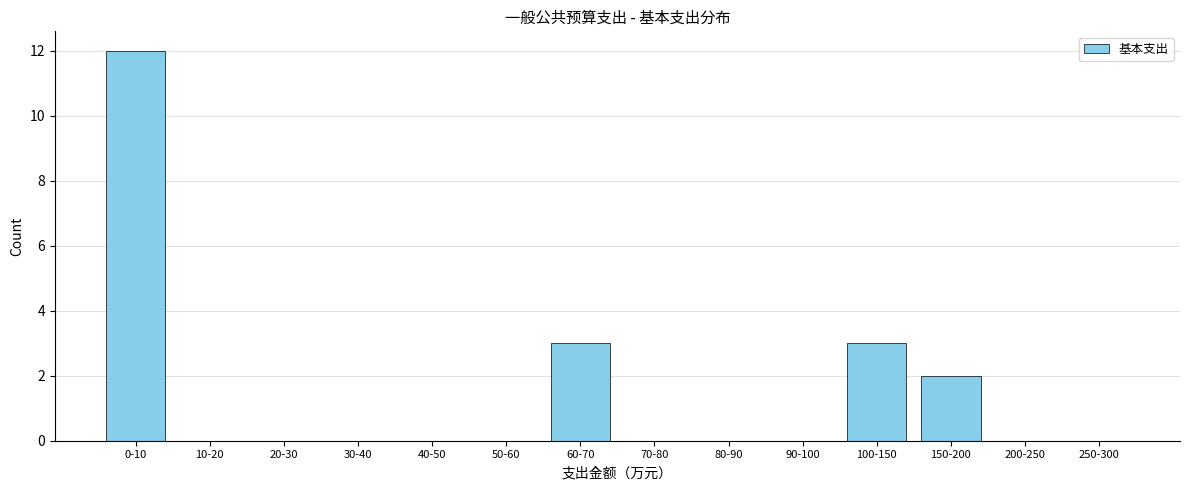

Reading right to left, what are all the values shown in this chart?

250-300=0	200-250=0	150-200=2	100-150=3	90-100=0	80-90=0	70-80=0	60-70=3	50-60=0	40-50=0	30-40=0	20-30=0	10-20=0	0-10=12